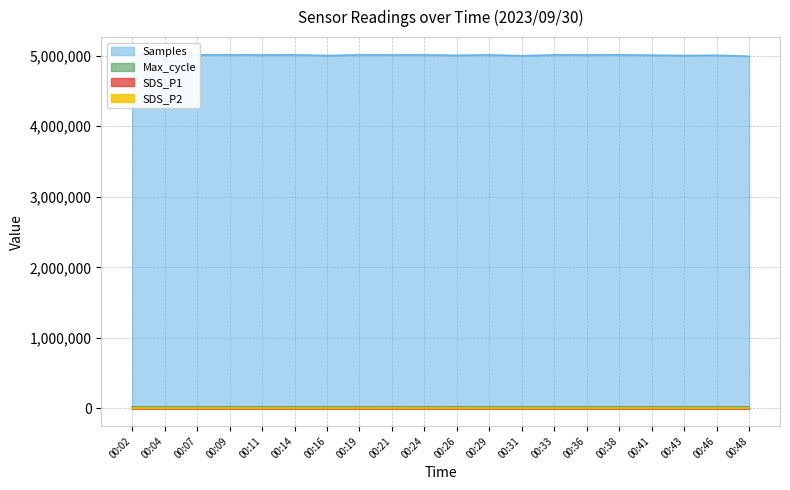

Does the chart have visible grid lines?

Yes